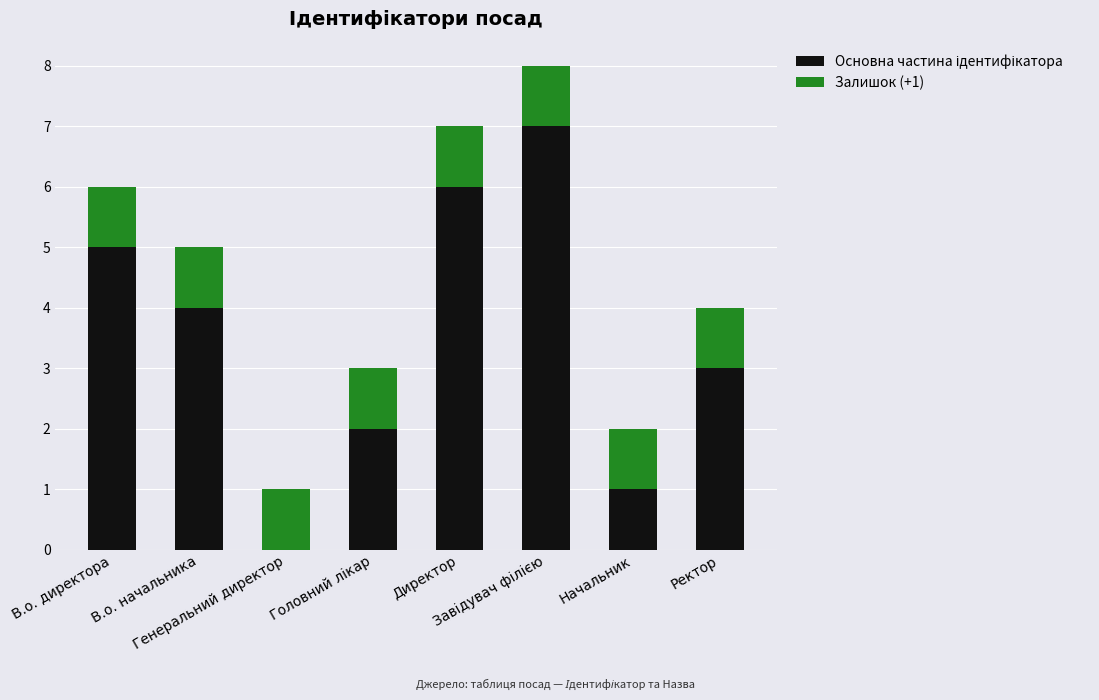

How many distinct data groups are displayed?

2